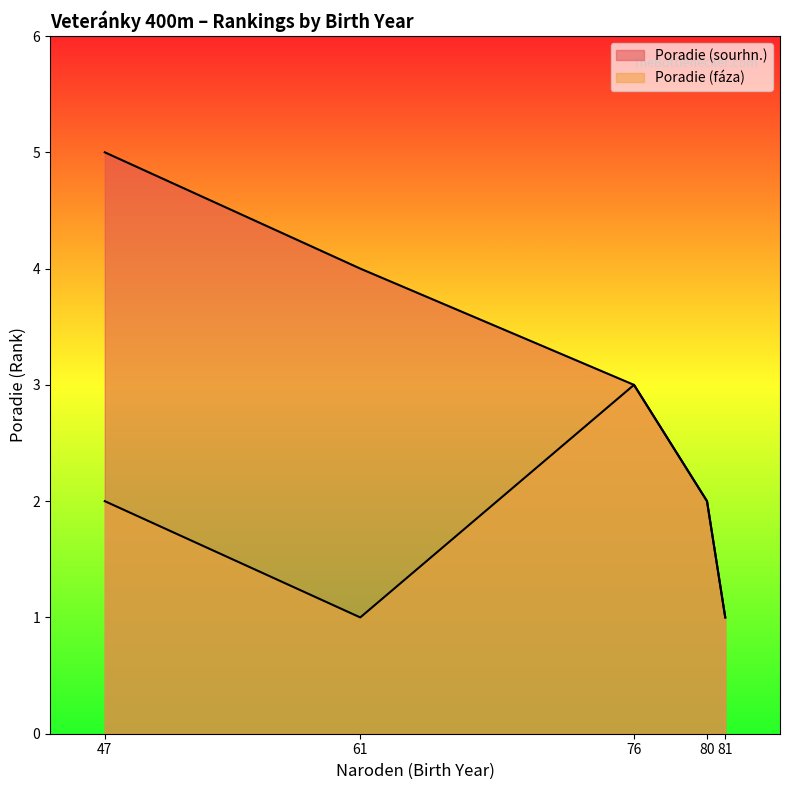

Is the value of Poradie (sourhn.) at 80 greater than the value of Poradie (faza) at 81?

Yes